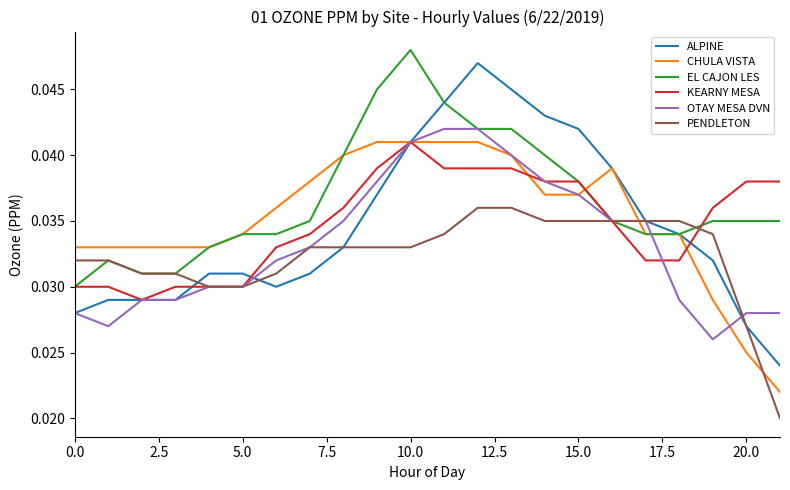

Which series has the widest spread of values?

ALPINE